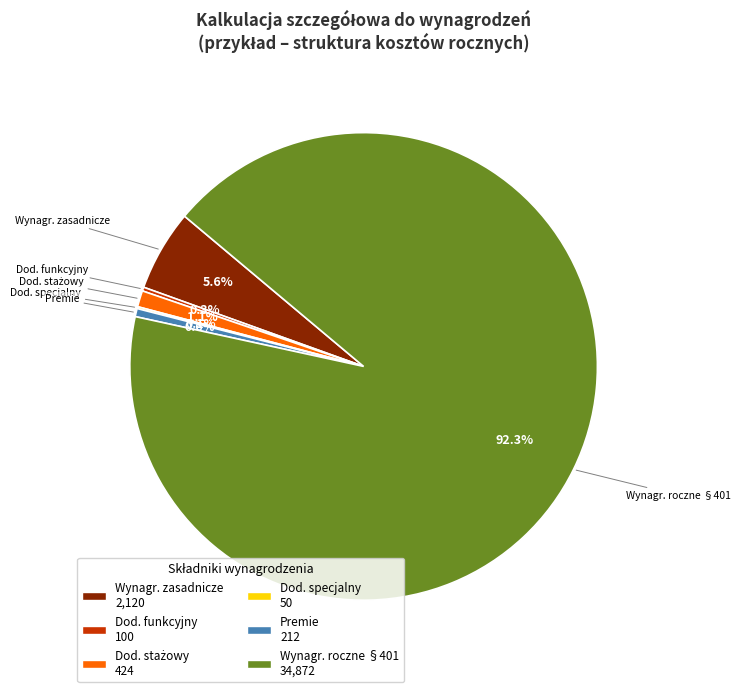

Is there a majority slice in this chart?

Yes